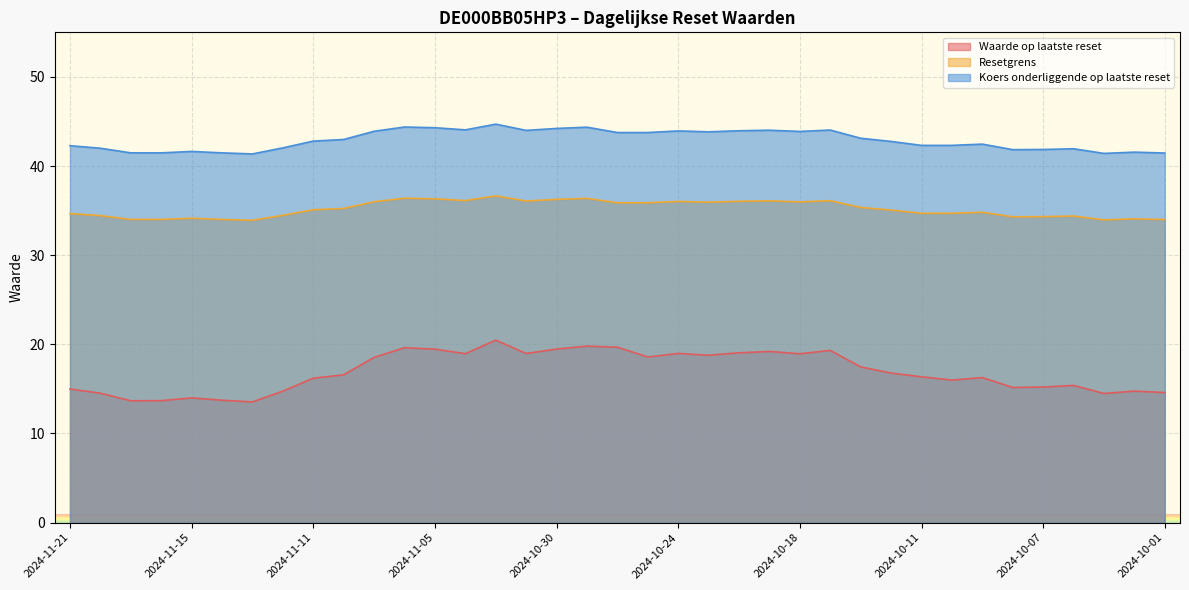

How many distinct data groups are displayed?

3